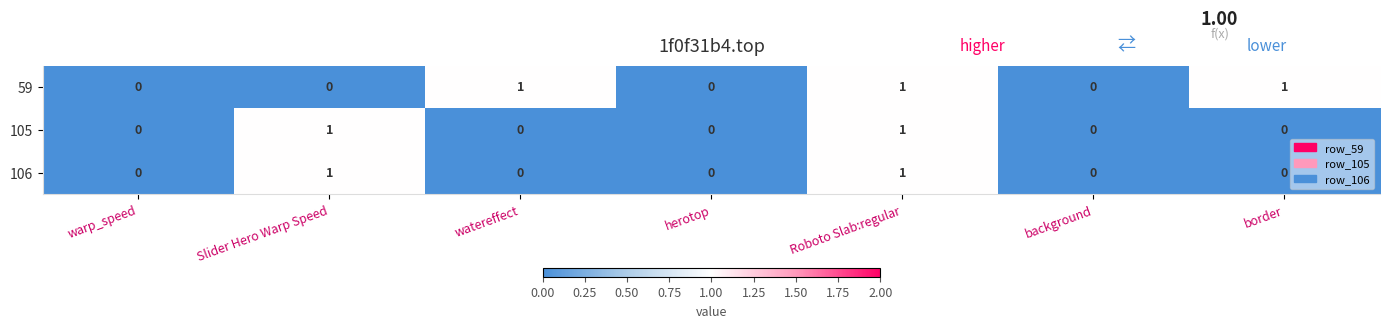

How many 105 values are between 0 and 1?

7